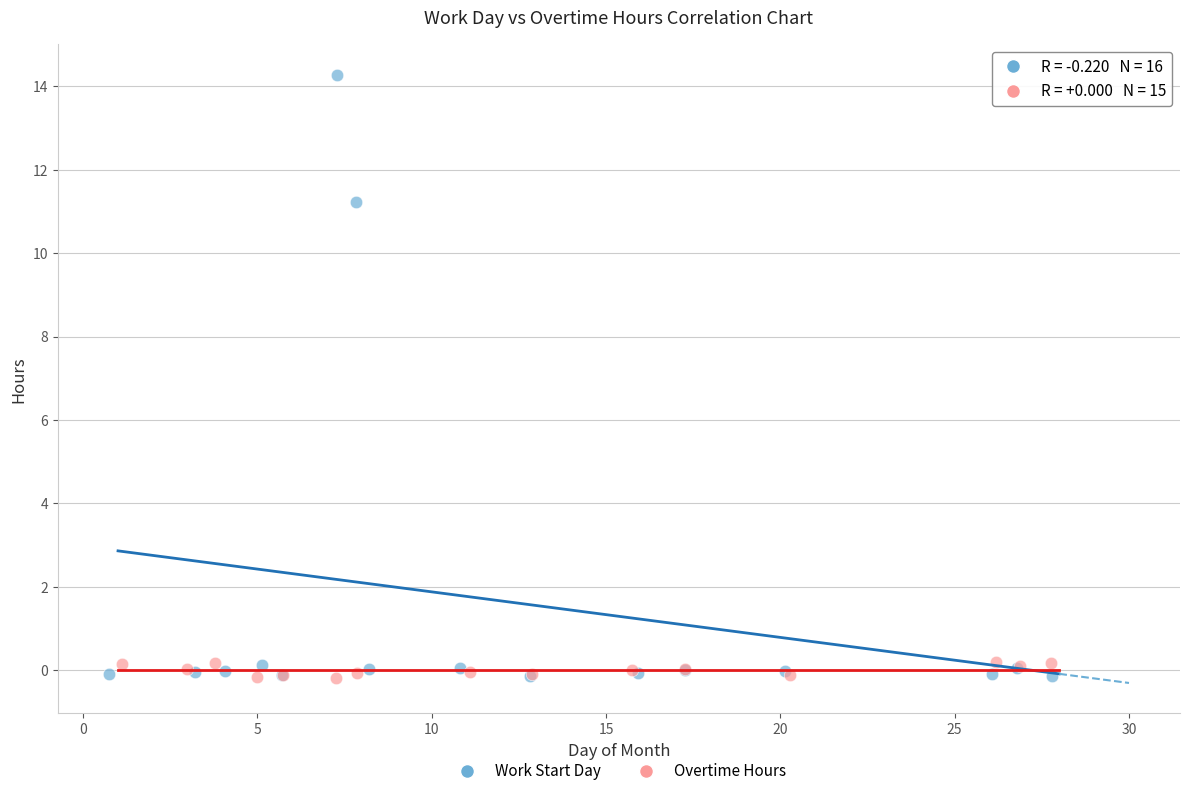

Which series has the widest spread of Y values?

Work Start Day